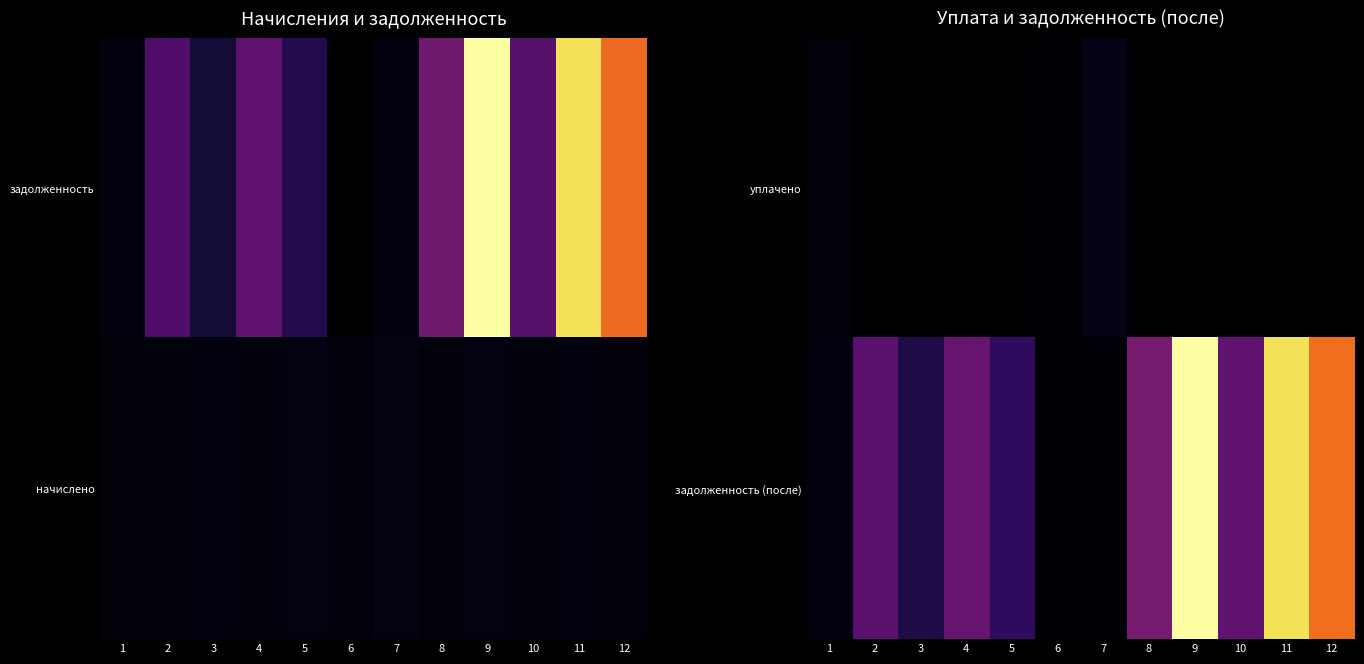

What is the sum of the задолженность (после) values at 6 and 12?

44904.6